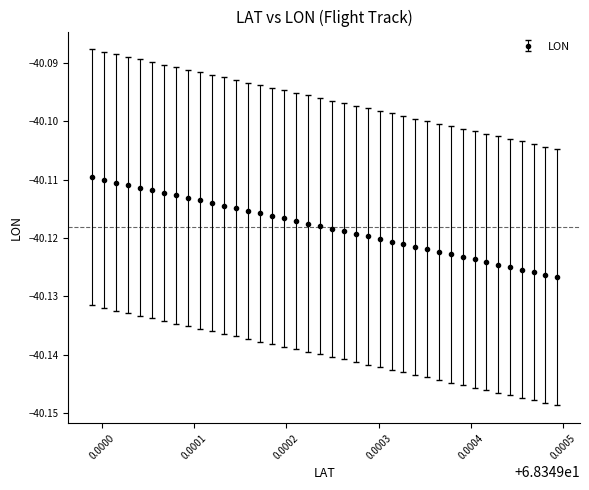

What is the sum of all values?

-1604.7